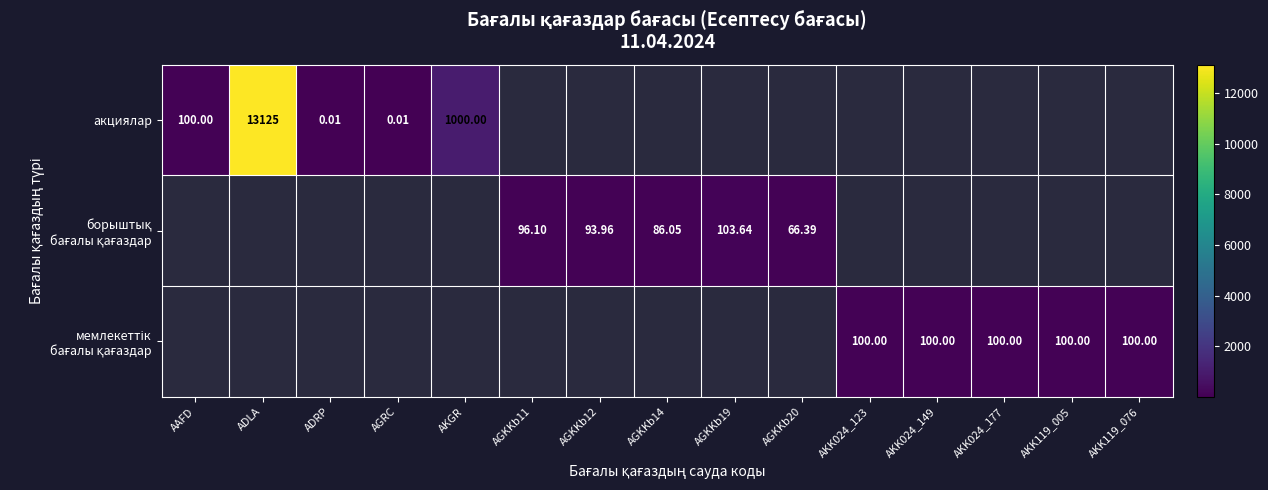

True or false: акциялар has a value of 0.0 at ADRP.

True